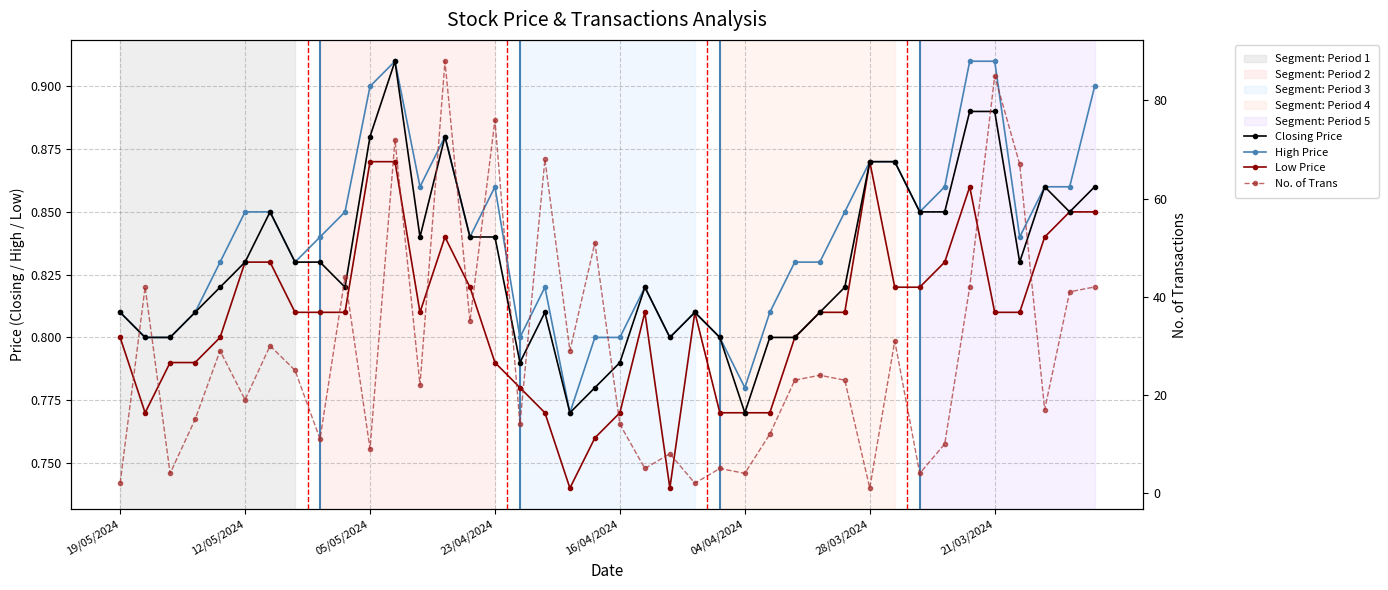

What is the difference between the maximum and minimum values in the Closing Price series?

0.1